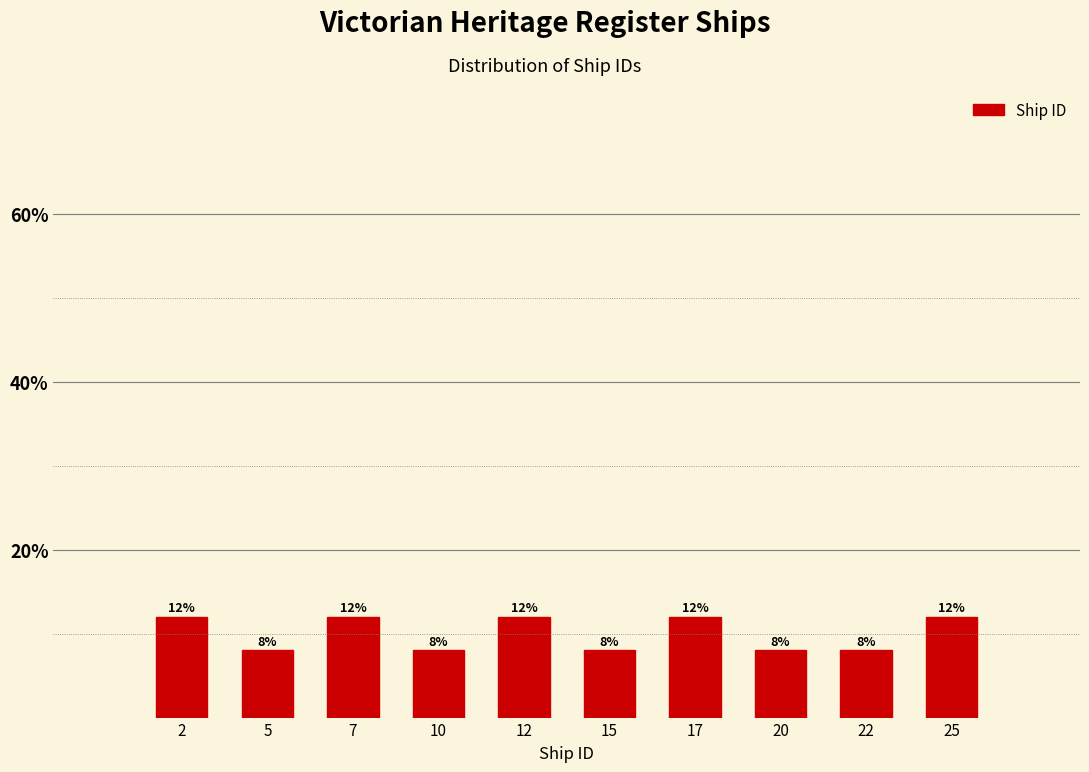

Reading left to right, list every bar in this chart as the range it spans on the x-axis followed by its height.

1.0 to 3.5: 12
3.5 to 6.0: 8
6.0 to 8.5: 12
8.5 to 11.0: 8
11.0 to 13.5: 12
13.5 to 16.0: 8
16.0 to 18.5: 12
18.5 to 21.0: 8
21.0 to 23.5: 8
23.5 to 26.0: 12